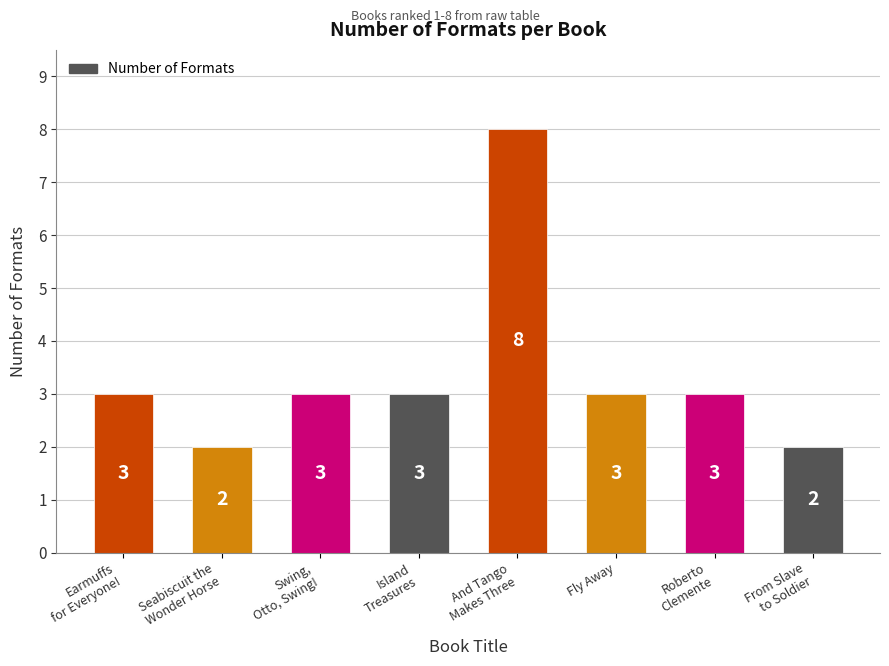

Is it true that the value at Fly Away is 4?

False